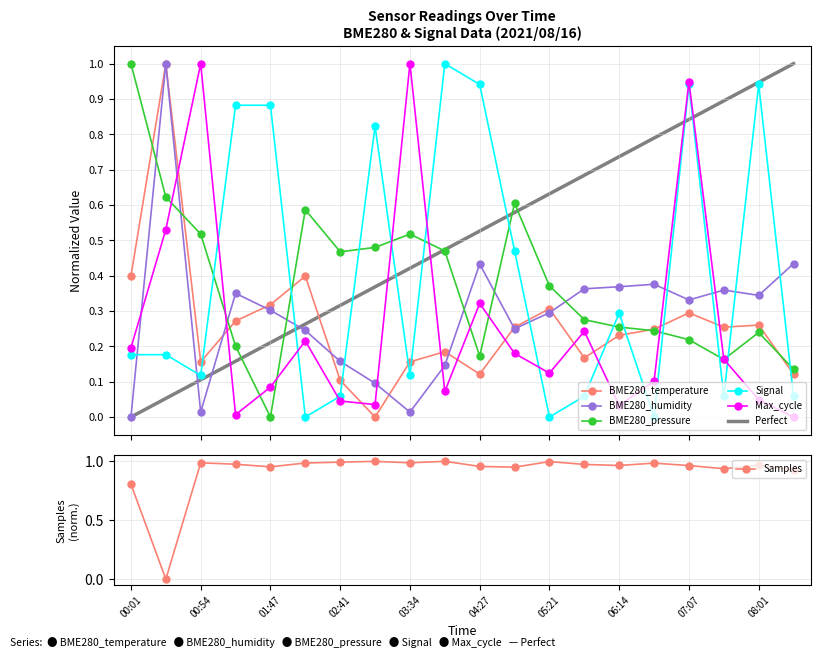

At which category does Samples reach its first local peak?

00:54